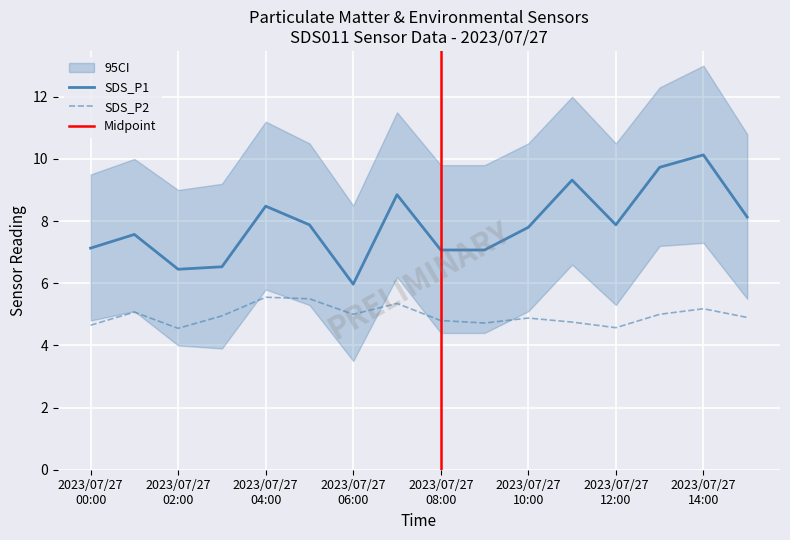

Which category has the lowest value across all series?

2023/07/27 02:00